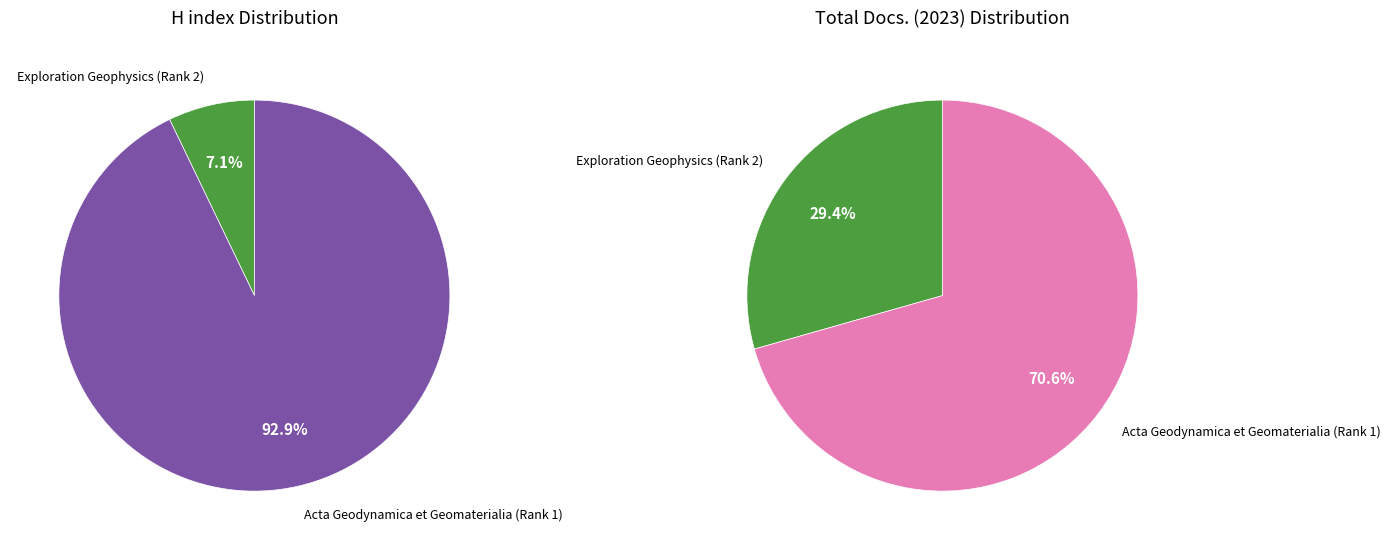

To the nearest percent, what is the average slice percentage?

50%